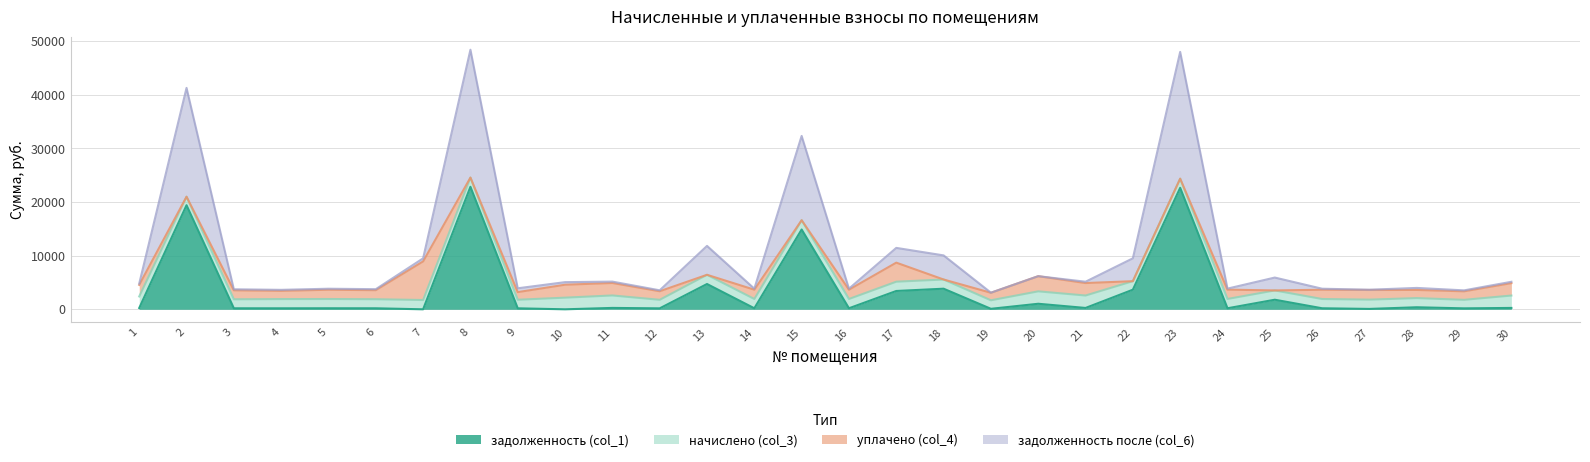

What is the value of the задолженность после (col_6) point at the 5th from the left?

1918.6